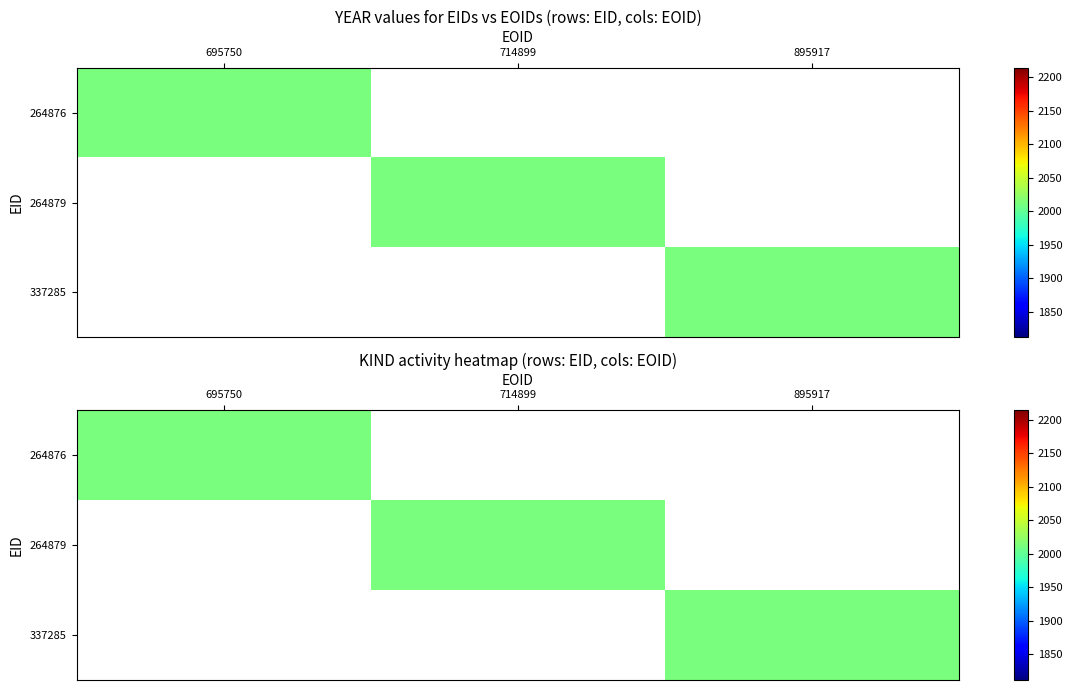

How many positive values does the 264879 series have?

1